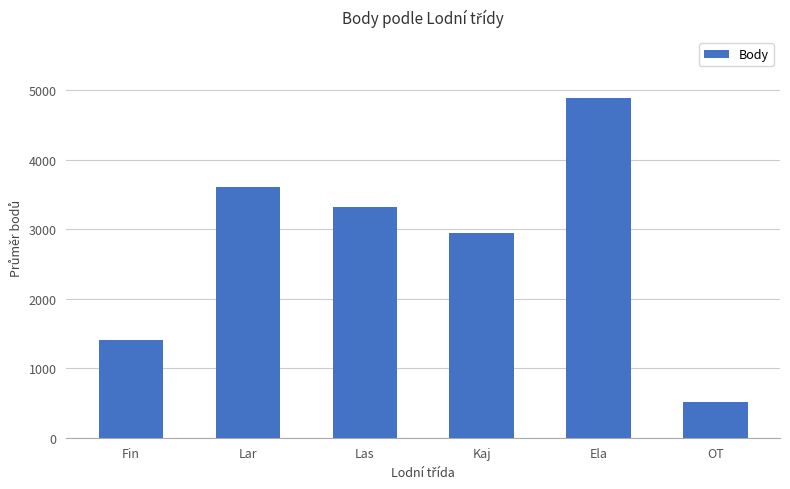

The chart shows a value of 3603 at Lar. True or false?

True